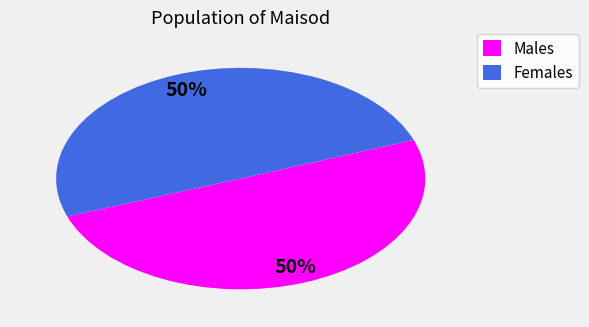

What is the ratio of the value at Females to the value at Males?

1.0